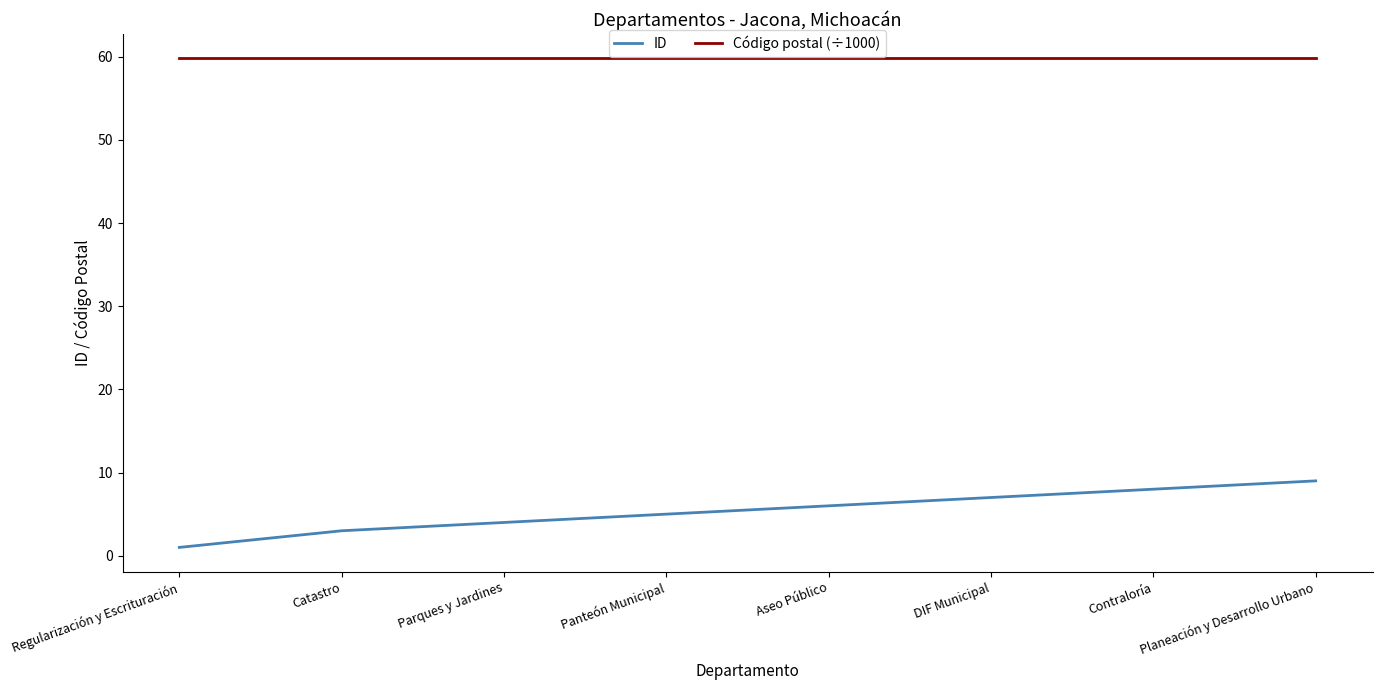

Count the number of data series in this chart.

2